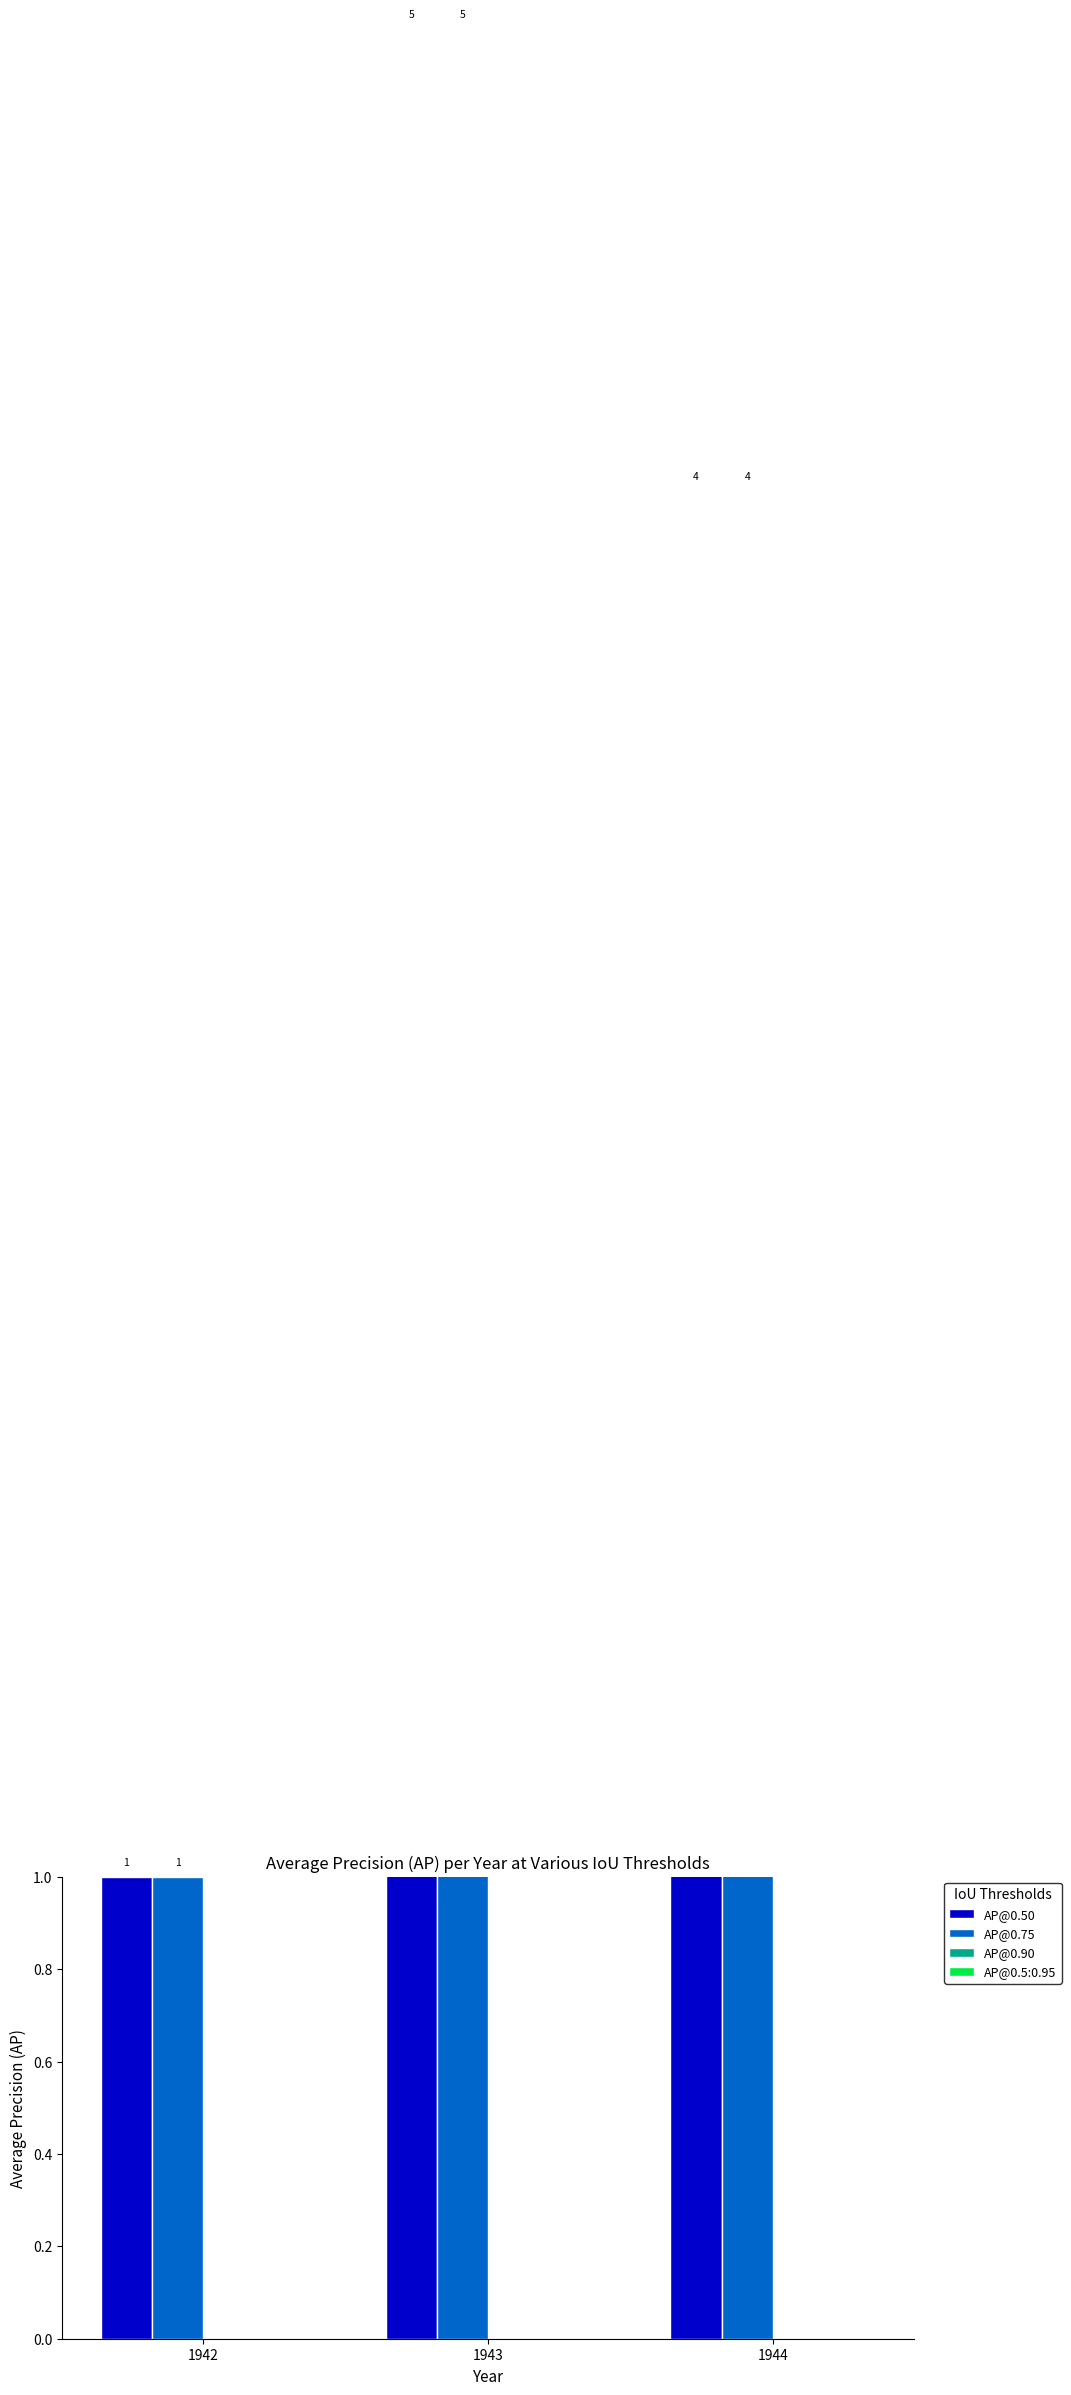

The value of AP@0.50 at 1943 is 5. True or false?

True